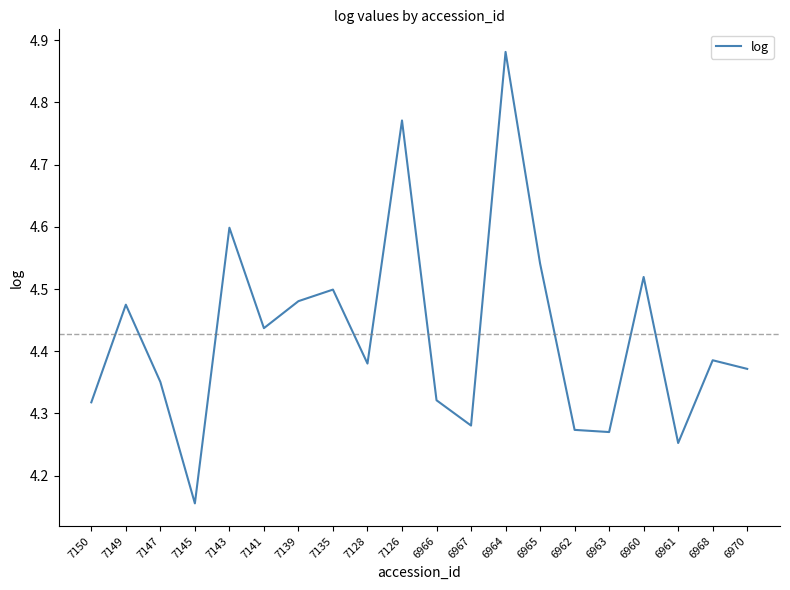

True or false: the data shows 4.5 at 7135.

True